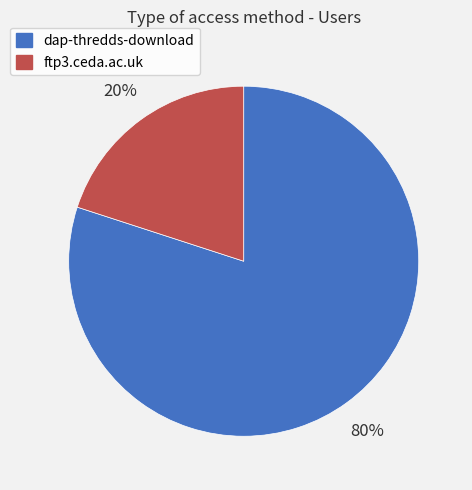

To the nearest percent, what percentage of the pie is ftp3.ceda.ac.uk?

20%